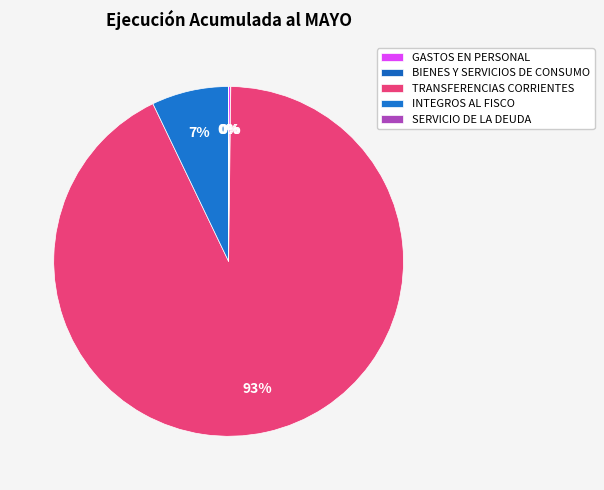

Is it true that BIENES Y SERVICIOS DE CONSUMO is 1% of the pie?

False